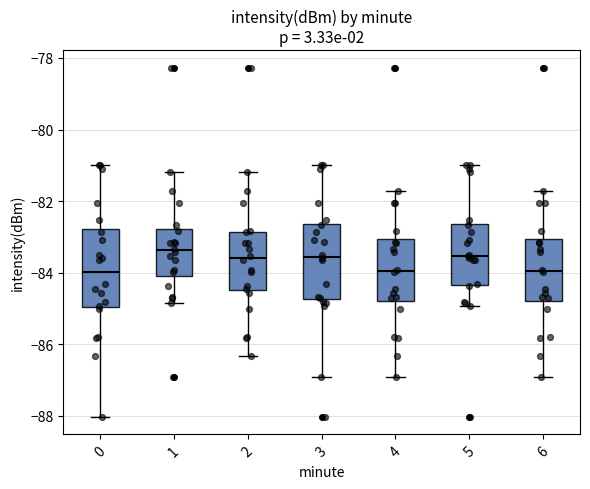

Reading left to right, transcribe this box plot: for each box, give where its median line is, the range the box spans, and where its two whiskers end, as read against the y-axis. The values are not printed on the chart, so give them approximately, as read against the axis.

0: median -84.0, box -85.0 to -82.8, whiskers -88.0 to -81.0
1: median -83.4, box -84.0 to -82.8, whiskers -84.8 to -81.2
2: median -83.6, box -84.4 to -82.8, whiskers -86.4 to -81.2
3: median -83.6, box -84.8 to -82.6, whiskers -87.0 to -81.0
4: median -84.0, box -84.8 to -83.0, whiskers -87.0 to -81.8
5: median -83.6, box -84.4 to -82.6, whiskers -85.0 to -81.0
6: median -84.0, box -84.8 to -83.0, whiskers -87.0 to -81.8